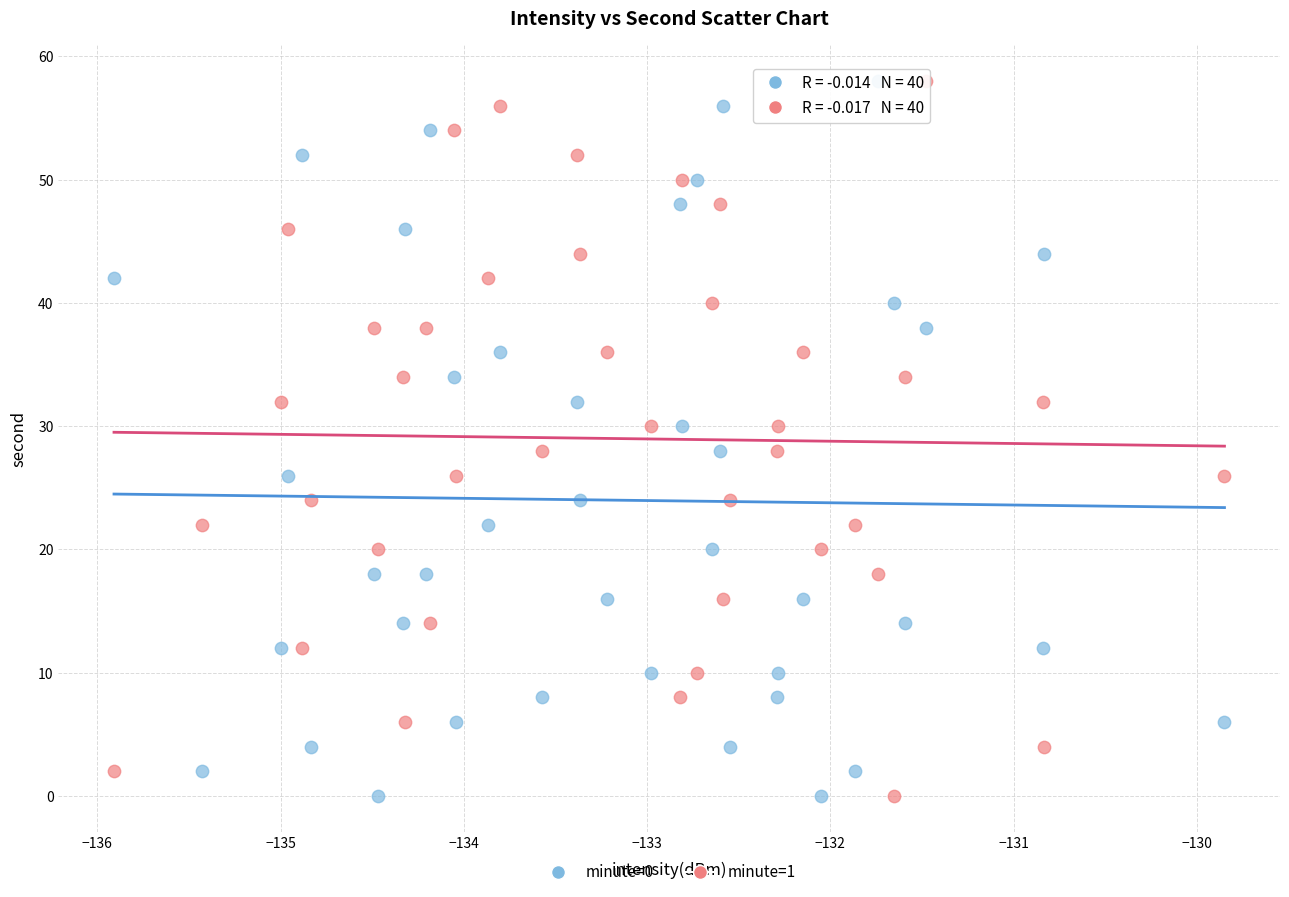

Across all data points, what is the range of Y values (max minus min)?

58